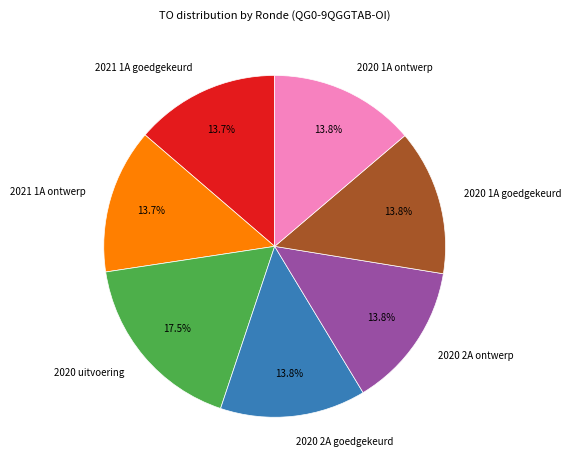

What is the largest slice in the pie chart?

2020 uitvoering